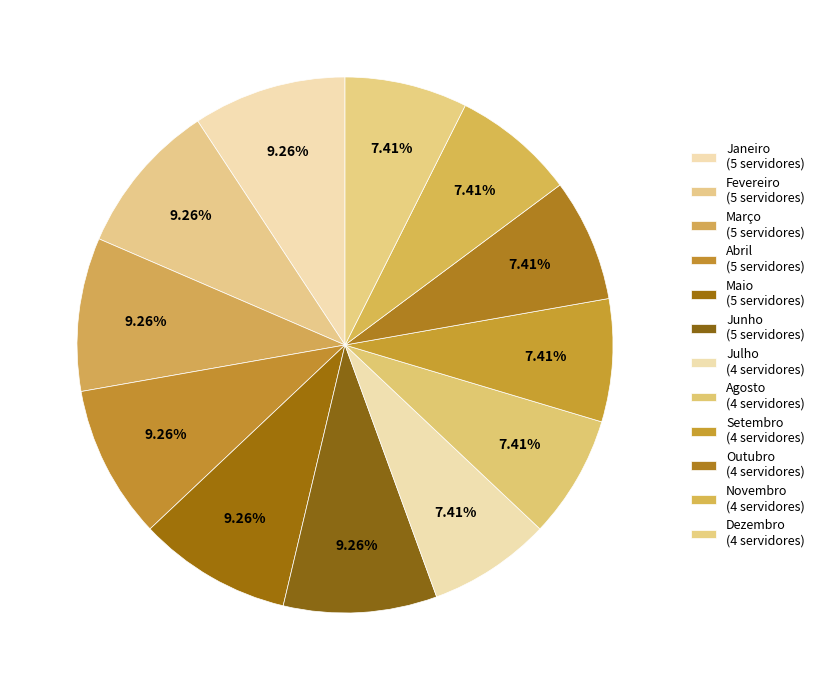

Count the number of slices in the pie.

12